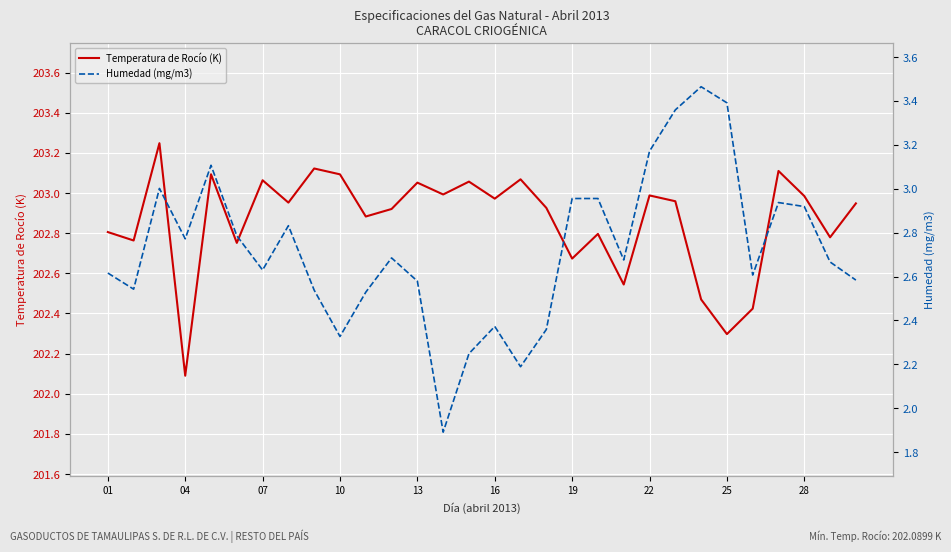

The Humedad (mg/m3) series shows 2.9 at 26. True or false?

True